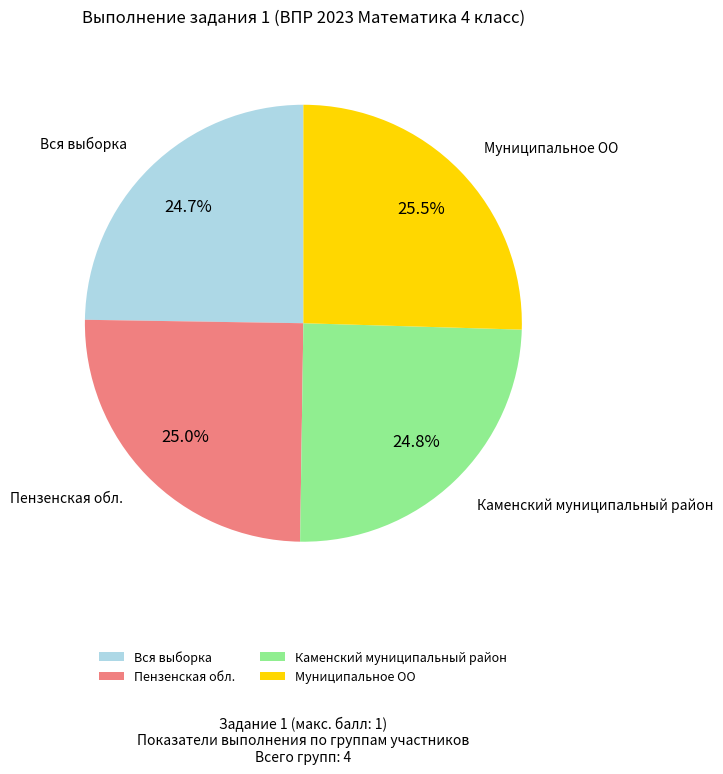

To the nearest percent, what is the difference between the largest and smallest slice percentages?

1%